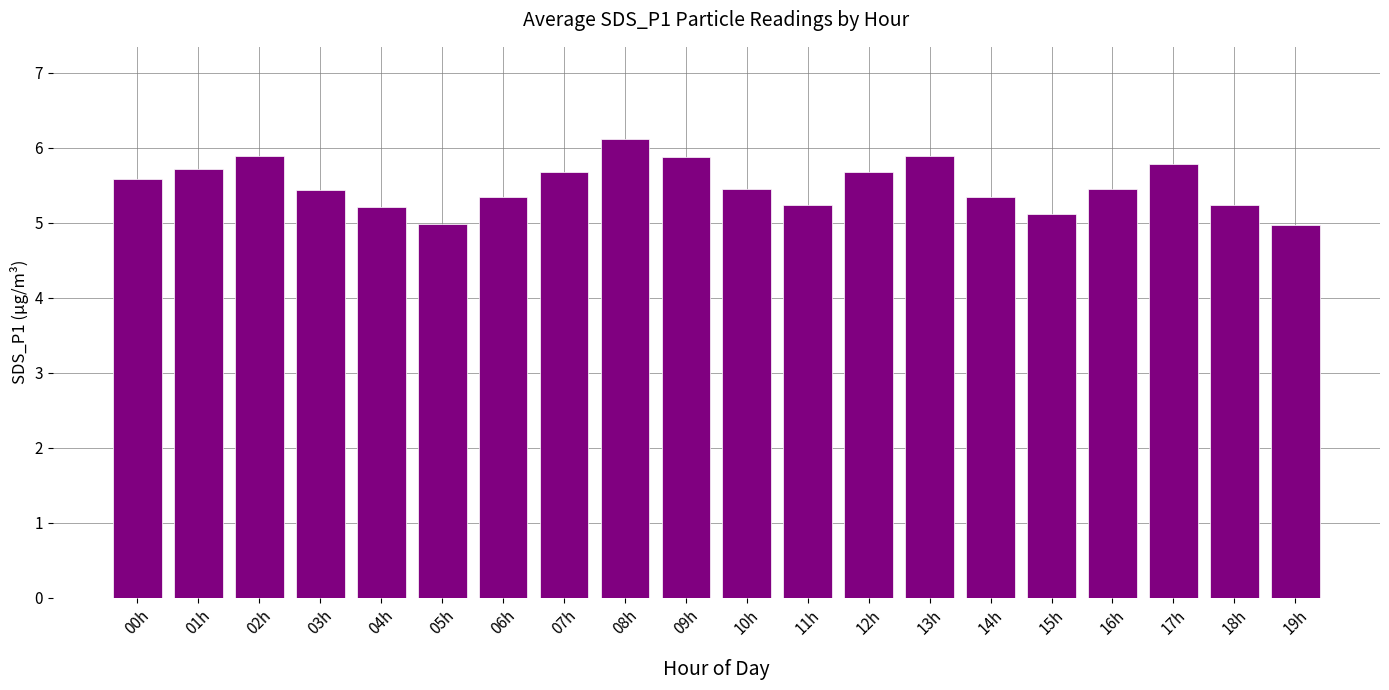

What is the difference between the second highest and minimum values?

0.9